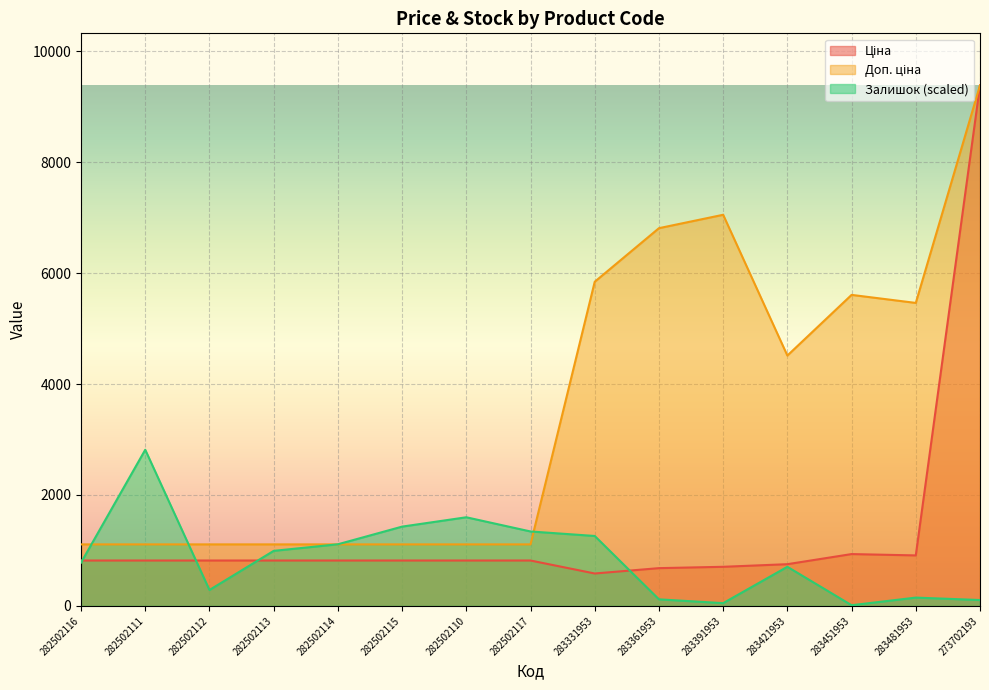

What is the difference between the highest and lowest values at 282502117?

523.6